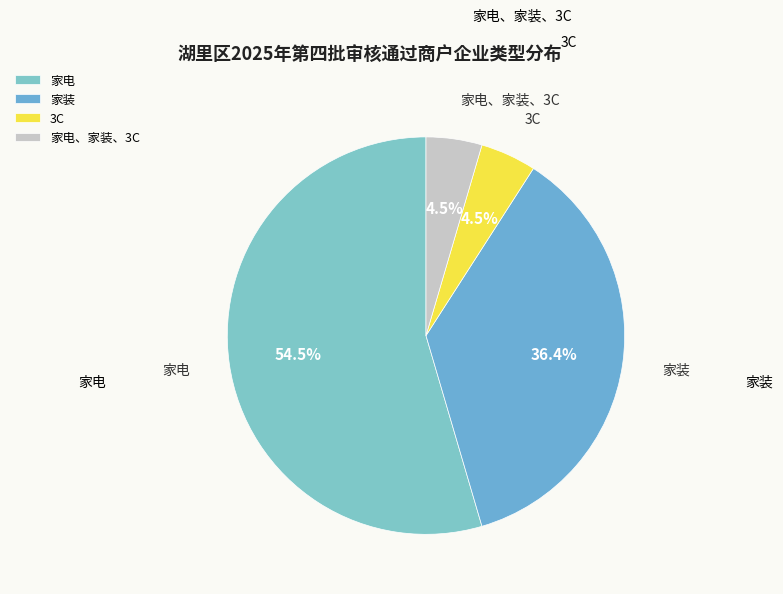

Combined, what portion of the pie is 家电、家装、3C and 家装?

40.9%